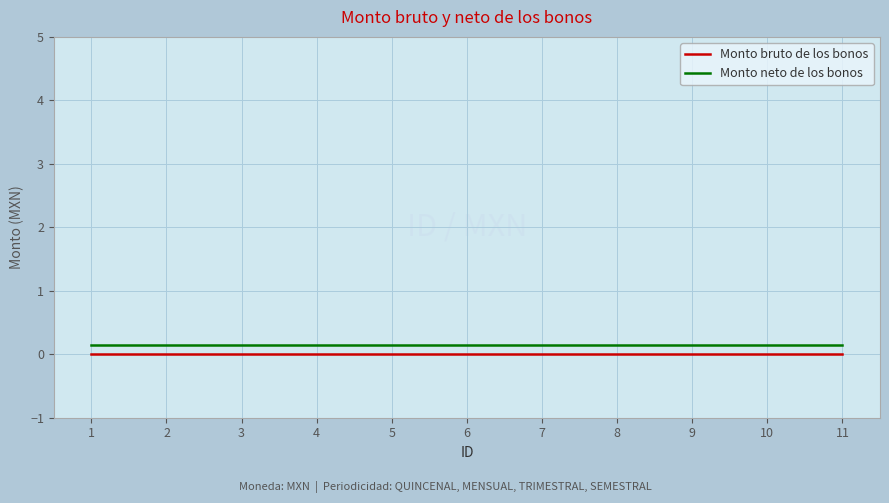

True or false: Monto bruto de los bonos and Monto neto de los bonos cross at least once.

False